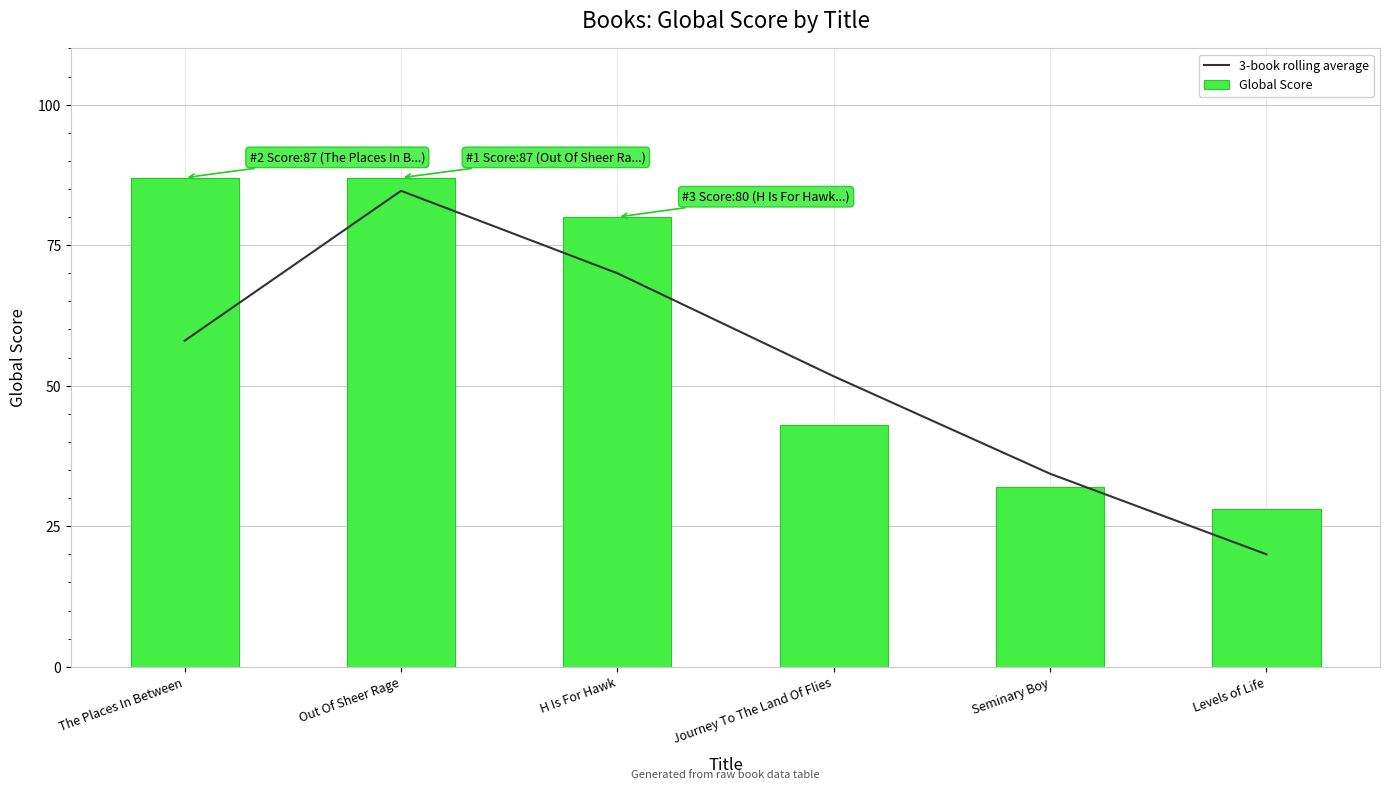

What is the average value of the Global Score series?

60